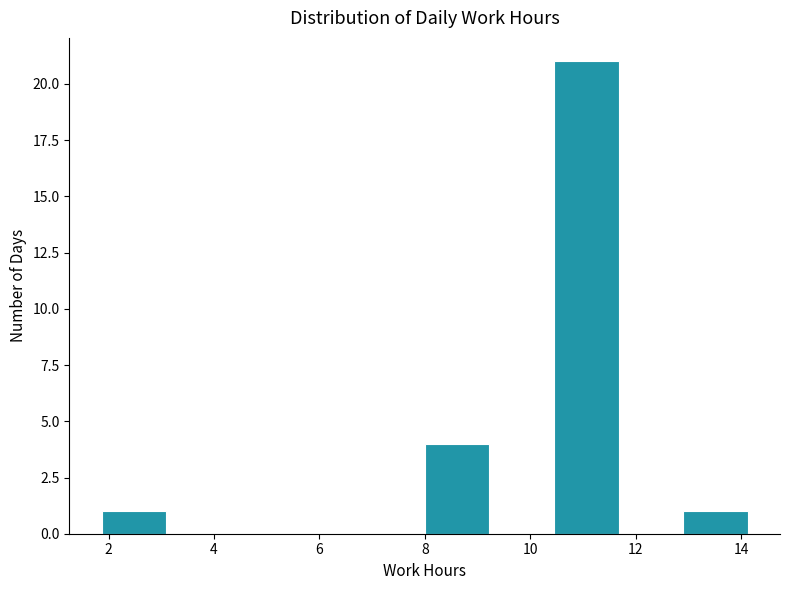

How tall is the bar that spans 1.8 to 3.0 on the x-axis? Neither the bar edges nor the heights are printed on the chart, so give them approximately, as read against the axes.

1